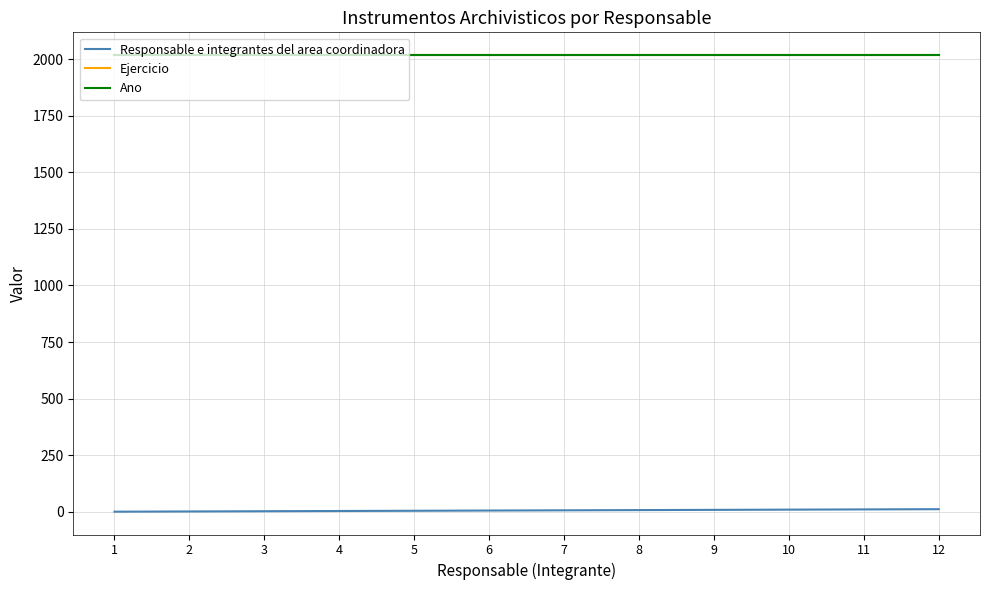

Does the chart display data point markers on the line(s)?

No